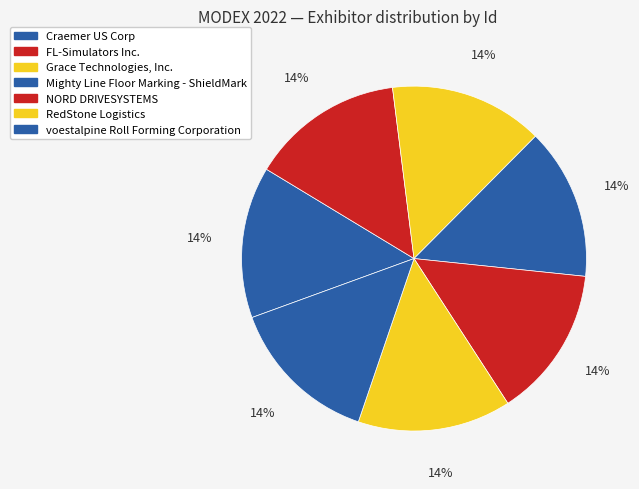

Is there any slice that represents more than half of the pie?

No